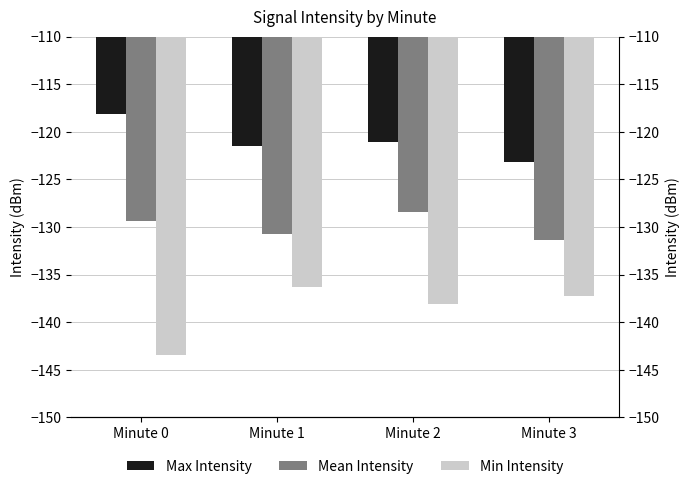

What is the value of the Mean Intensity bar at the 4th from the left?

-131.4